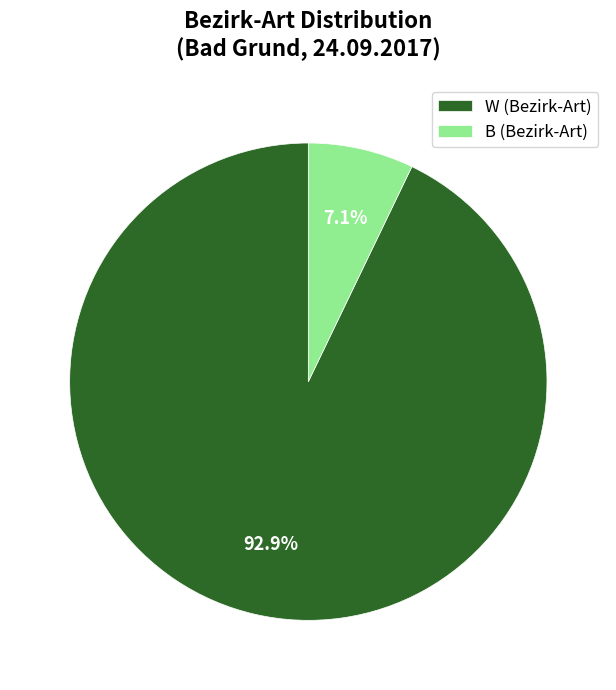

Which has a higher value, W (Bezirk-Art) or B (Bezirk-Art)?

W (Bezirk-Art)